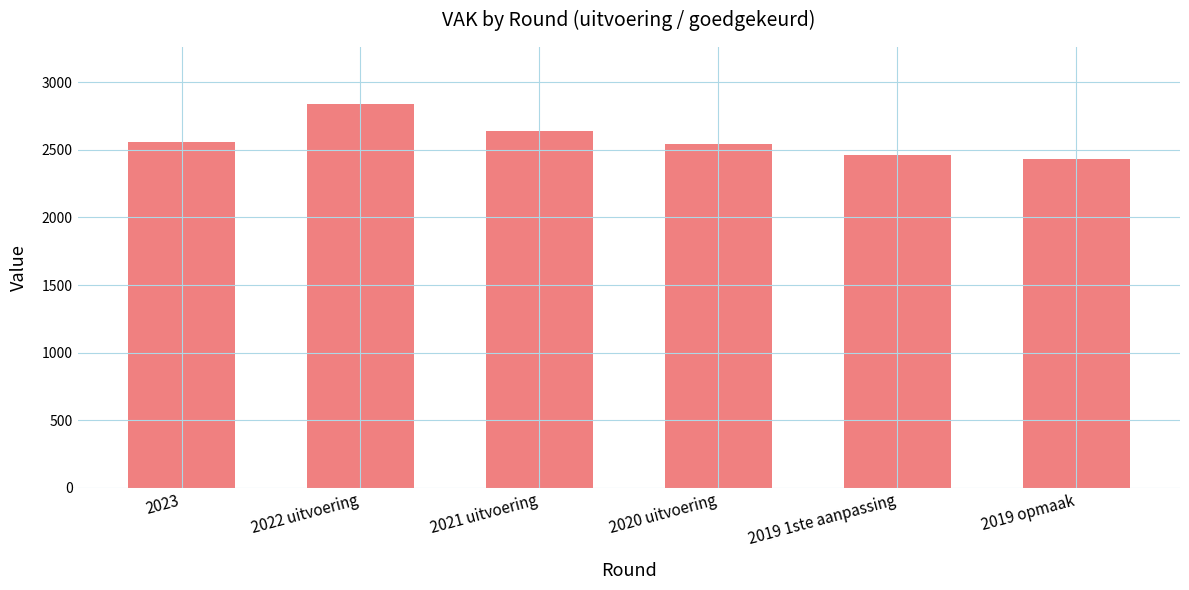

What is the difference between the maximum and minimum values?

405